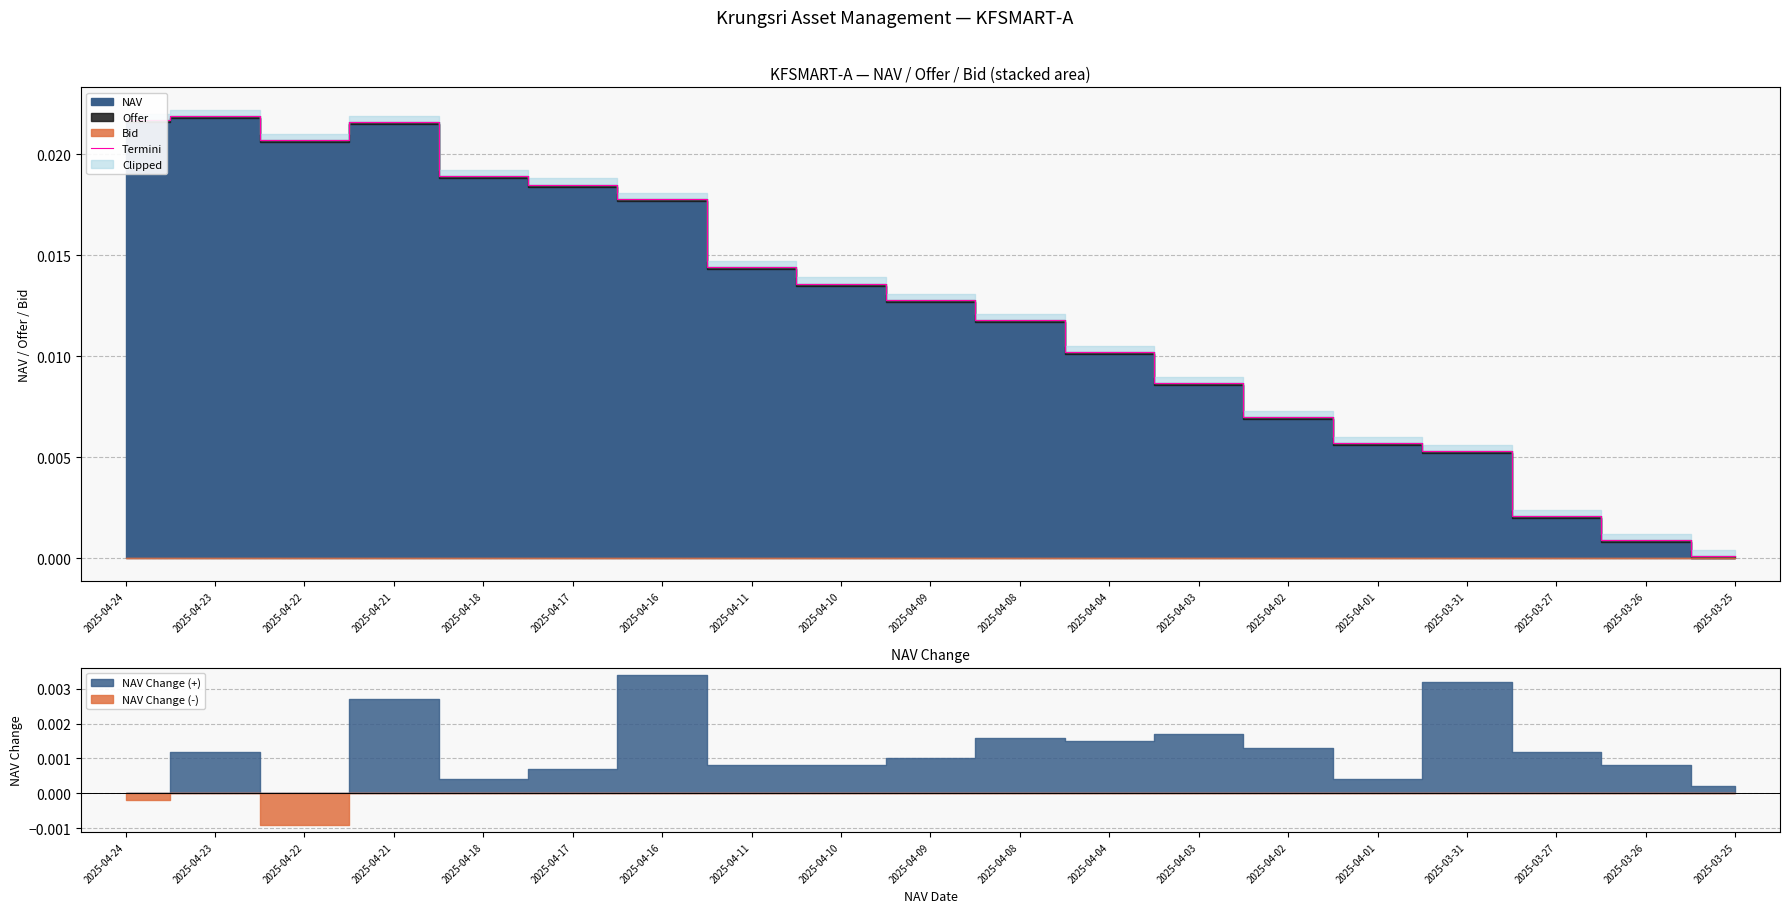

The chart shows a value of 0.0 at 2025-04-04. True or false?

True